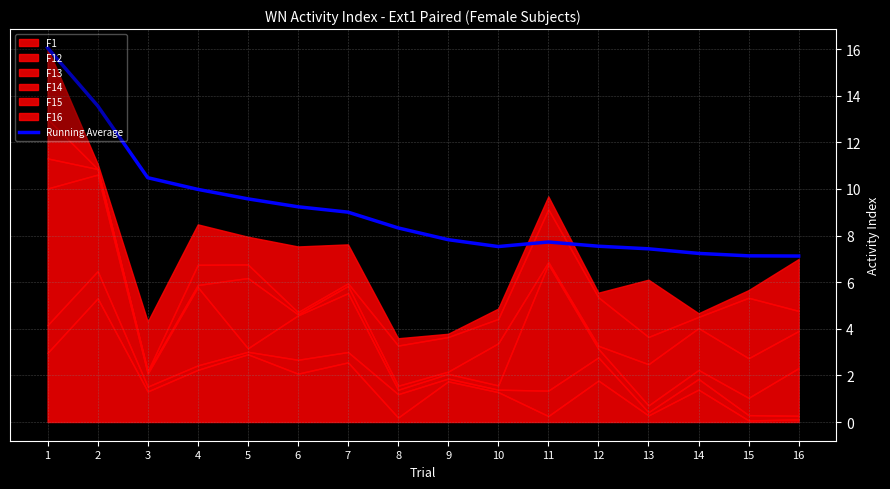

How many data points are above 8?

8